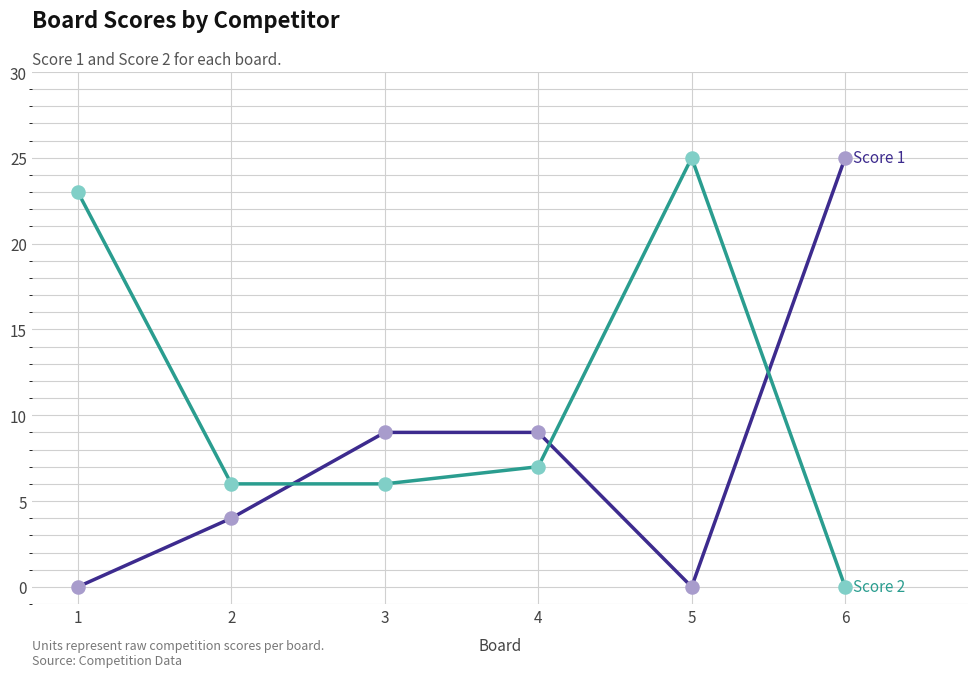

What is the total value across all series at 1?

23